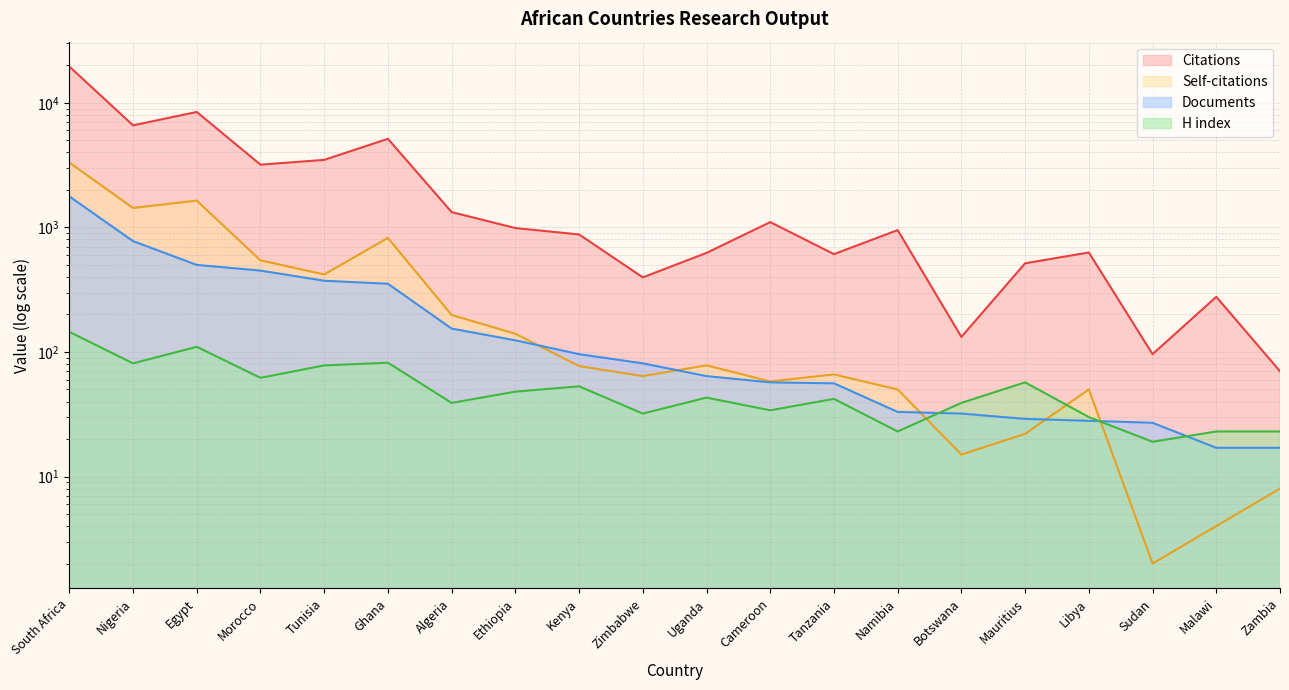

What is the value of the Citations point at the 11th from the left?

624